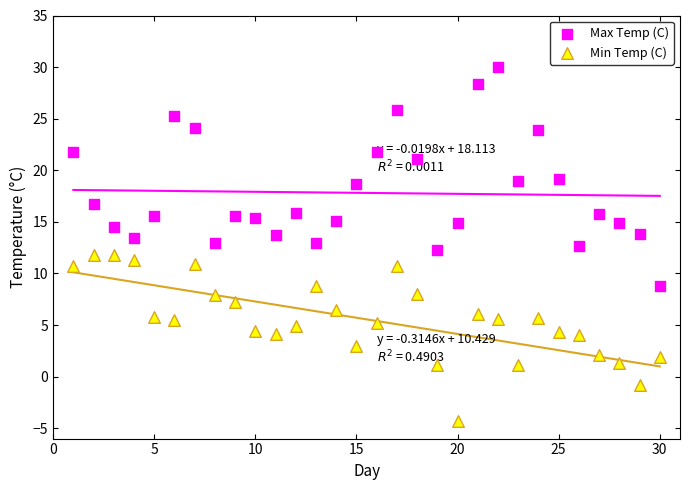

What is the X range (max minus min) for the scatter plot?

29.0